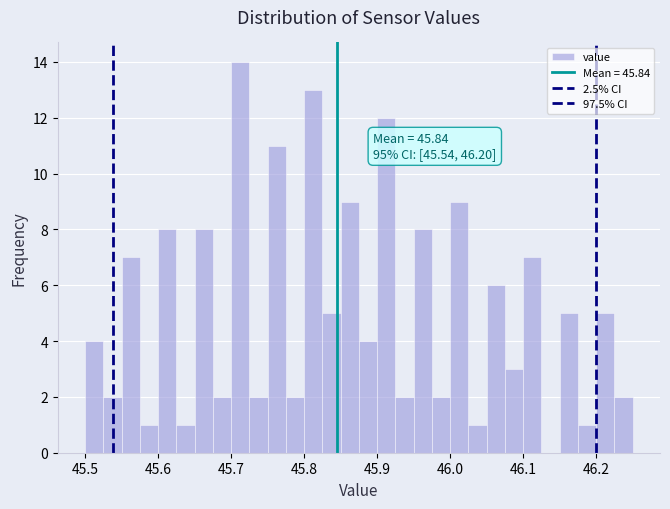

Read against the x-axis, roughly where is the centre of the tallest bar?

45.71